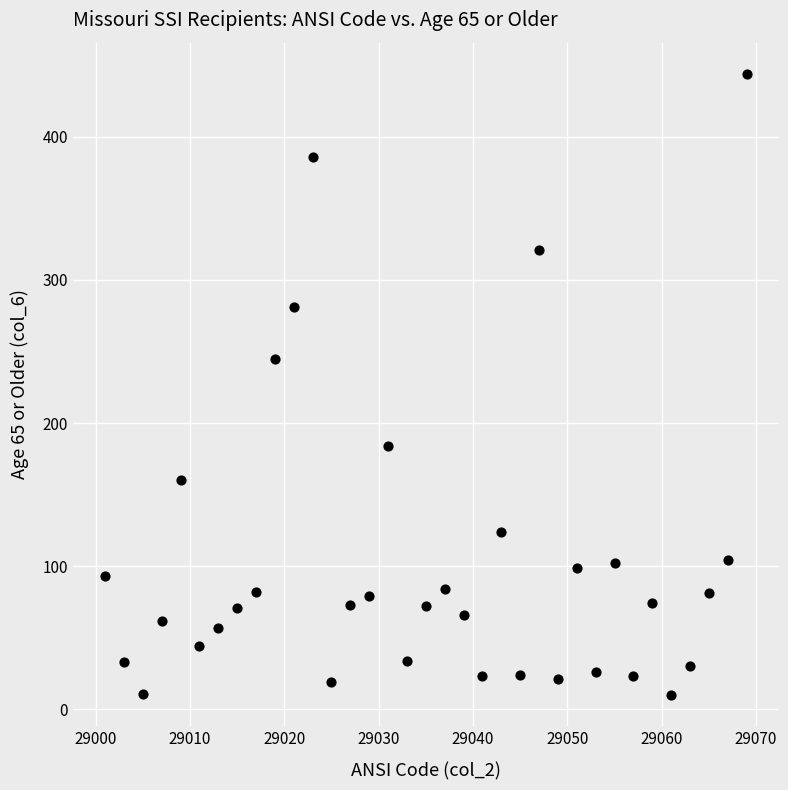

What Y value in the scatter plot is closest to 227?

245